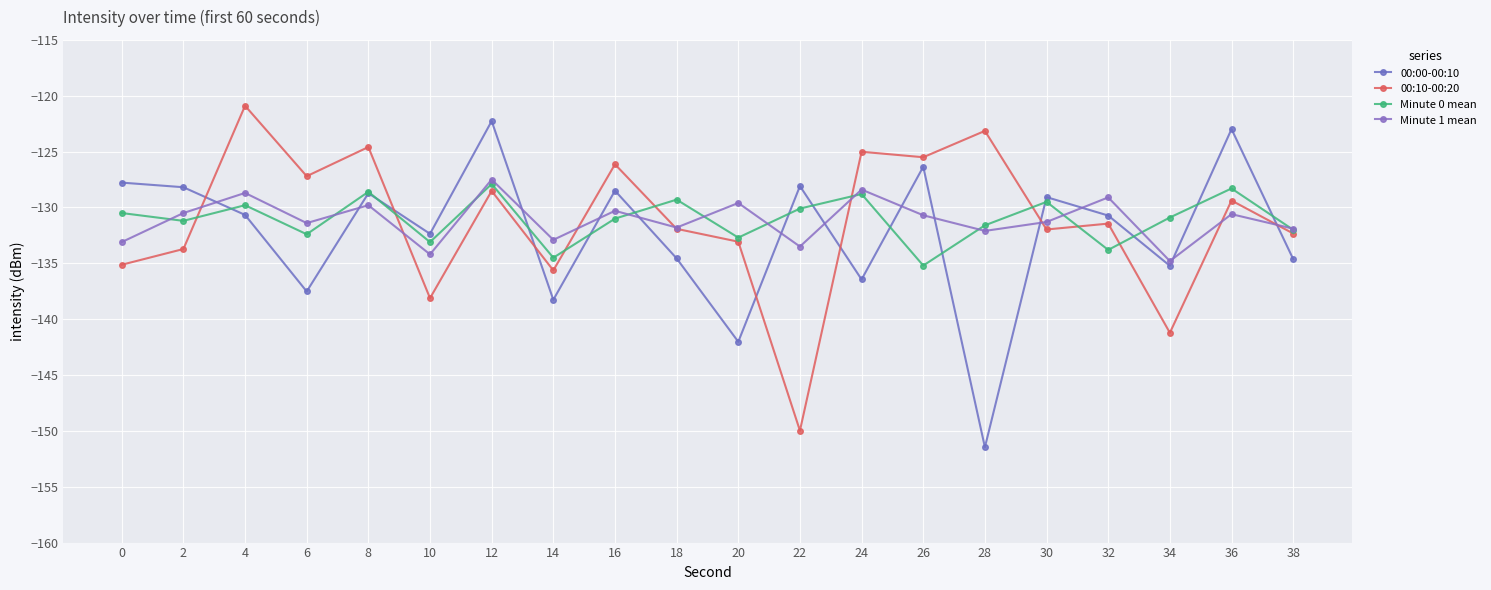

How many times do 00:00-00:10 and Minute 1 mean cross each other?

13